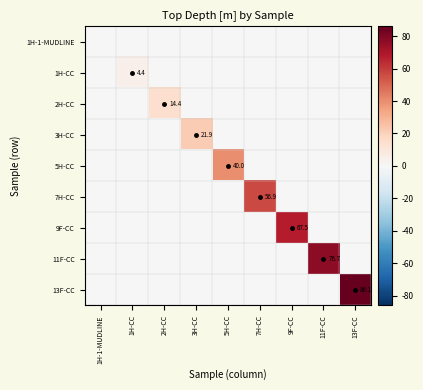

Which series has the largest range (max minus min)?

13F-CC